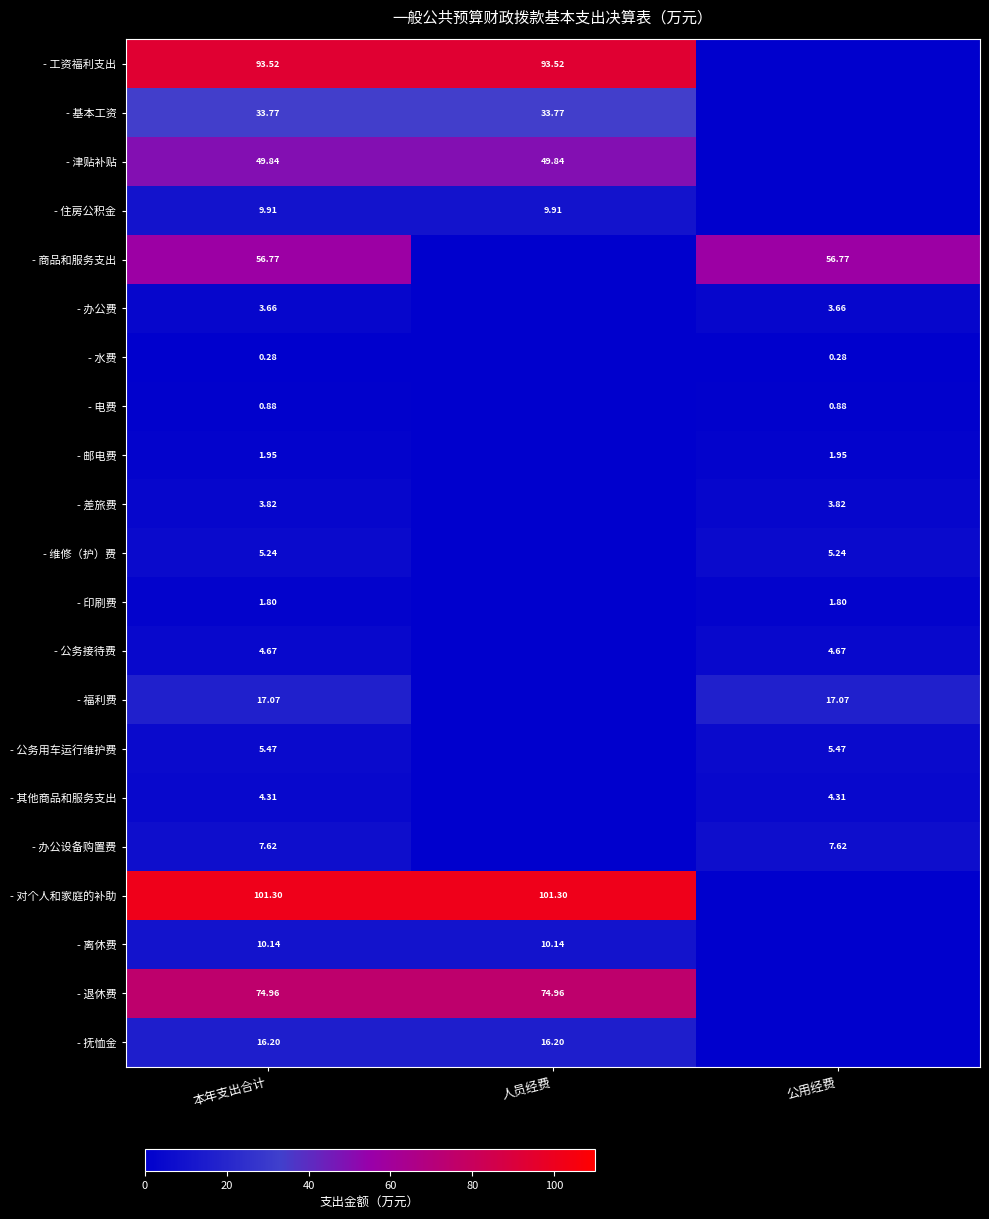

Is the value of - 工资福利支出 at 人员经费 greater than the value of - 福利费 at 公用经费?

Yes